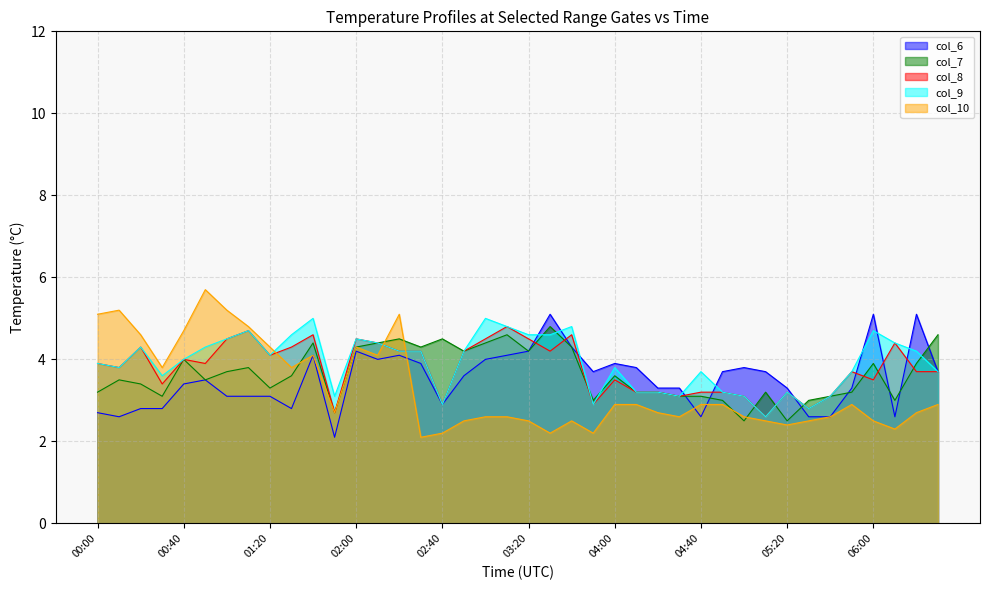

The col_9 series shows 3.2 at 05:20. True or false?

True